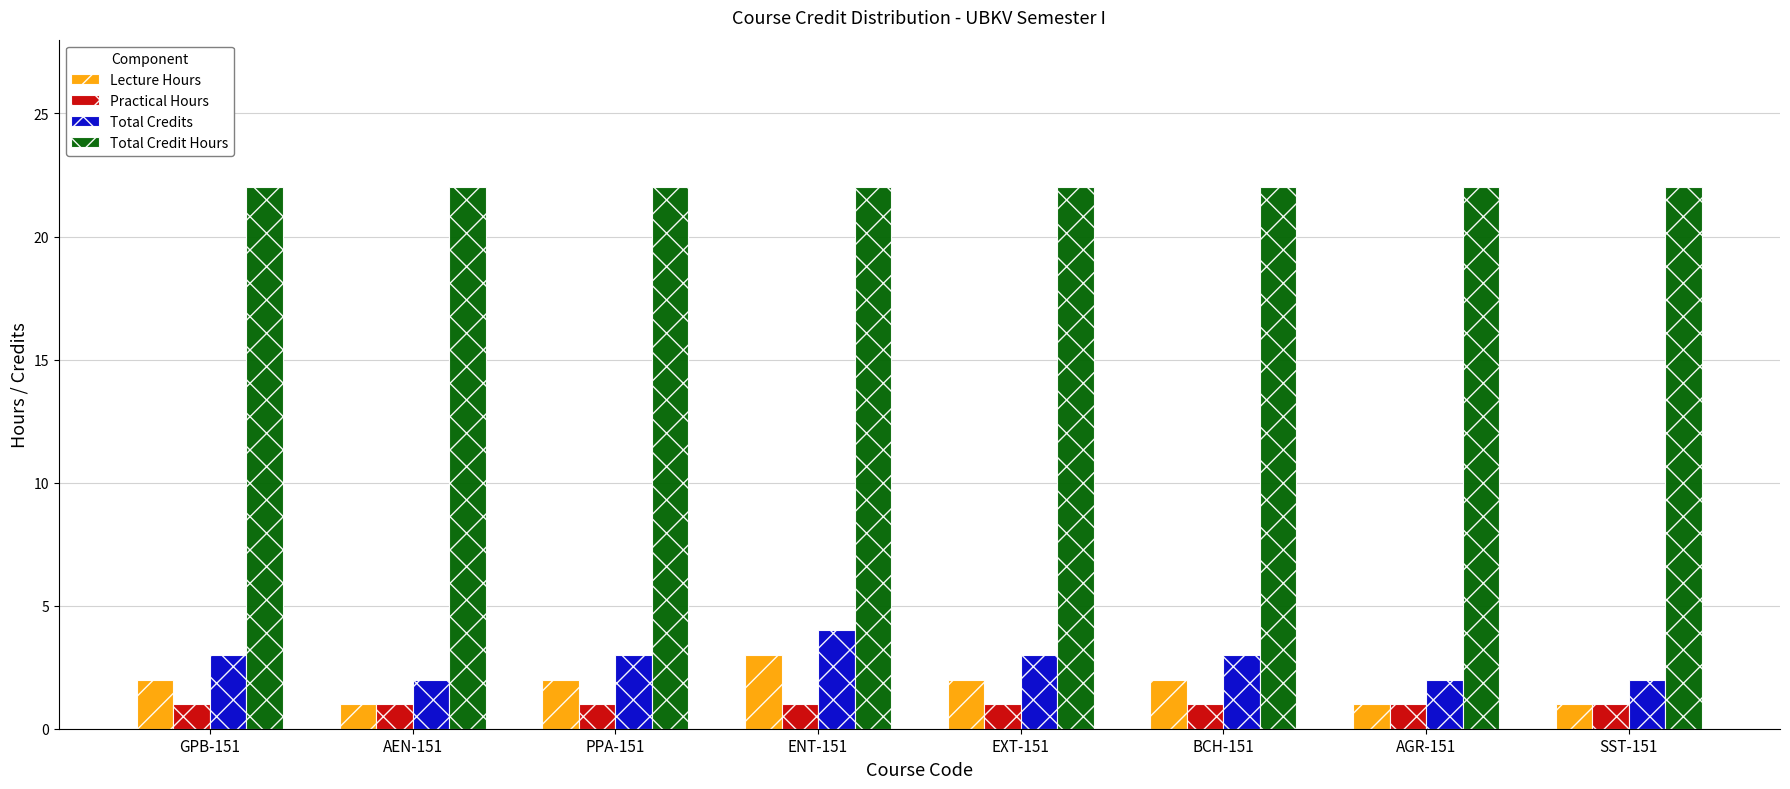

What is the value of the Total Credit Hours bar at the 4th from the left?

22